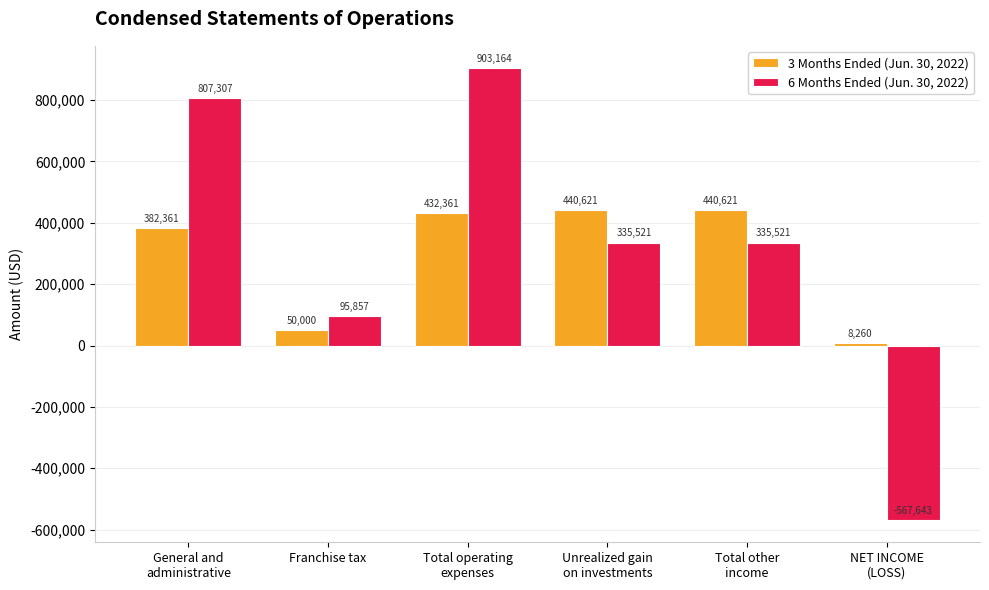

Which series has the widest spread of values?

6 Months Ended (Jun. 30, 2022)